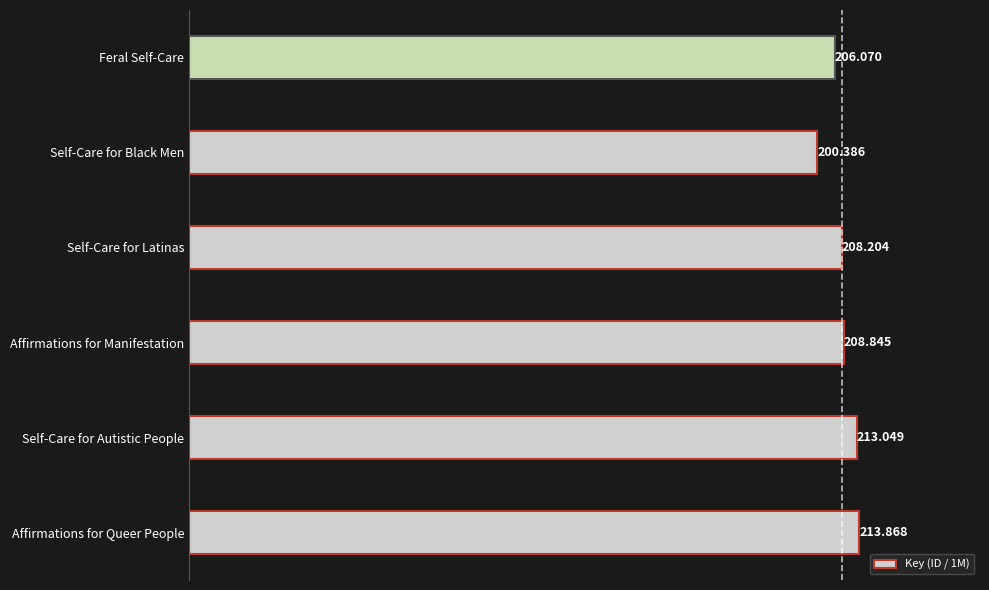

Are the bars grouped side by side (vs. stacked)?

No